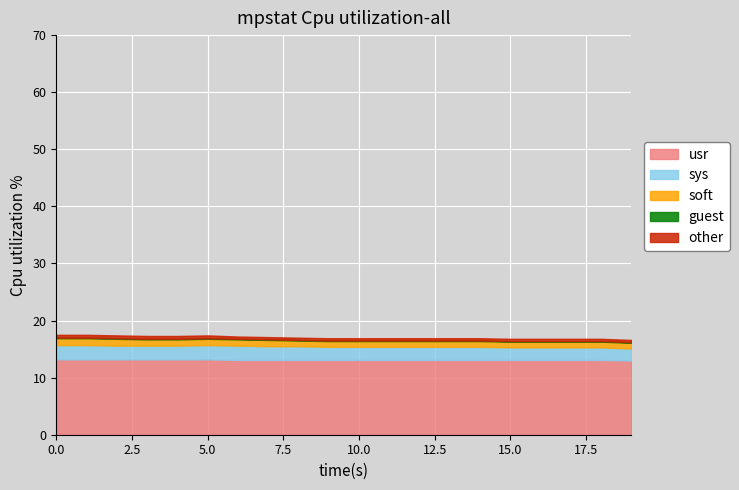

Between 19 and 12, which is larger?

12